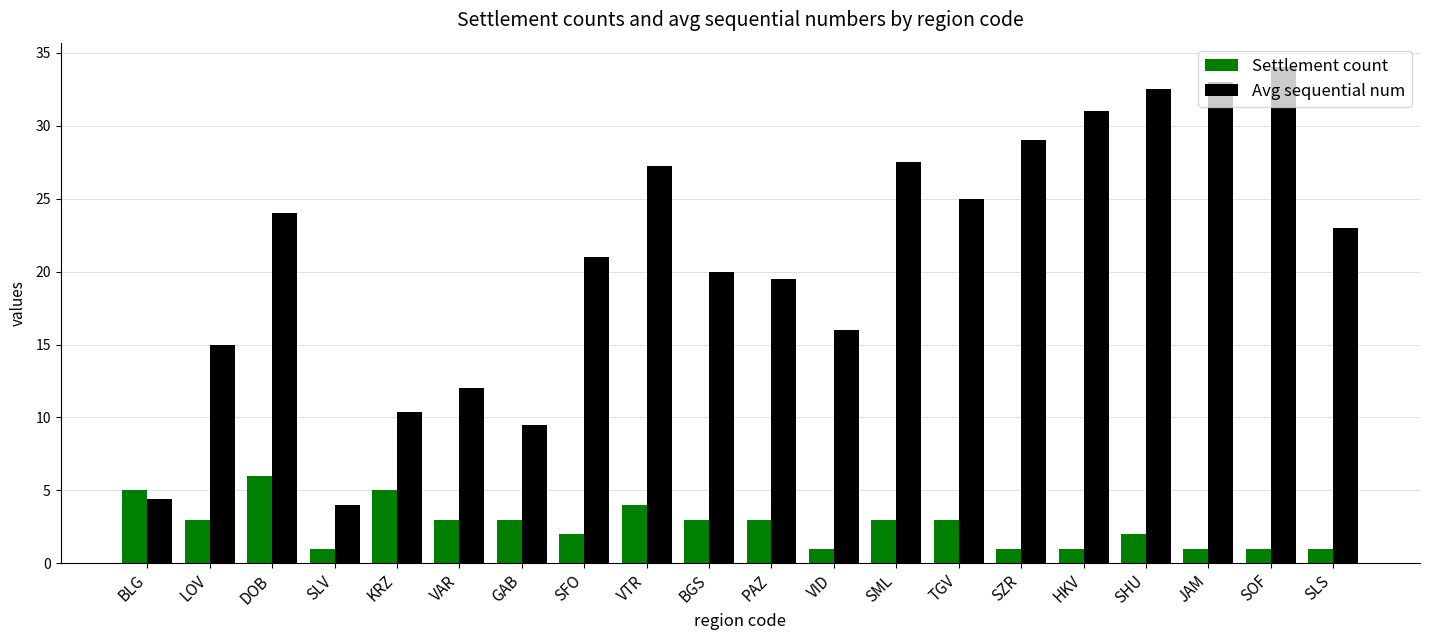

True or false: Avg sequential num has a value of 4.4 at PAZ.

False